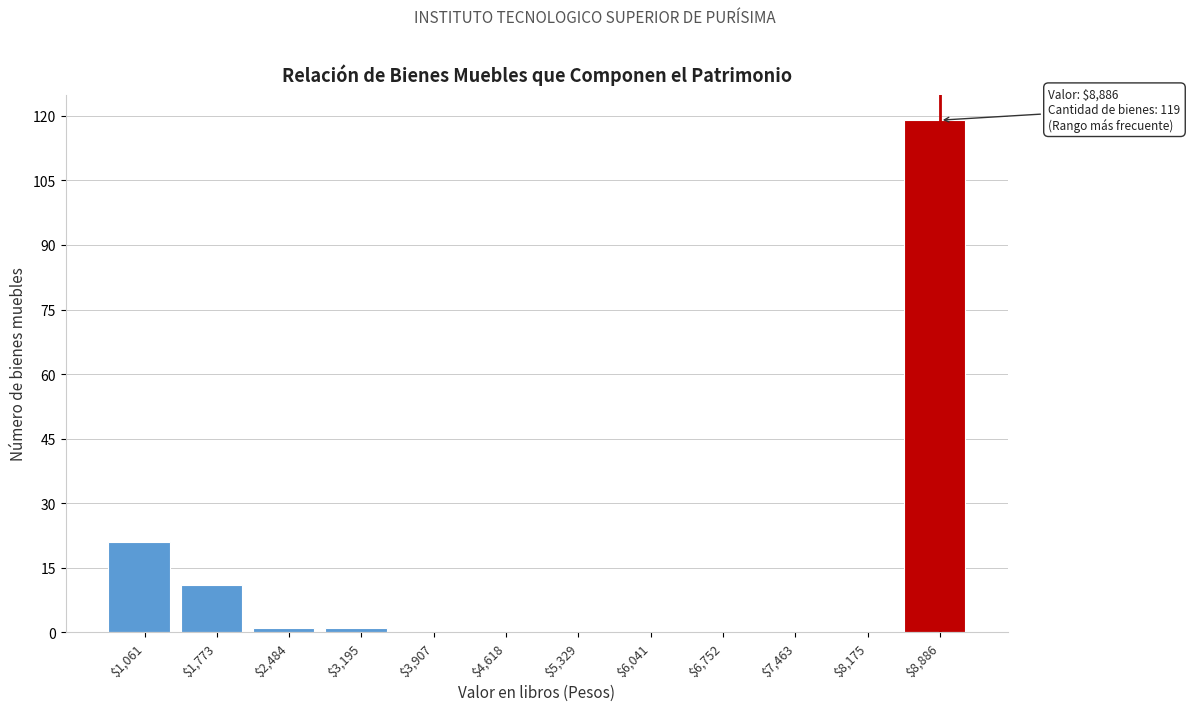

Over which range of the x-axis is the bar tallest?

8500 to 9200